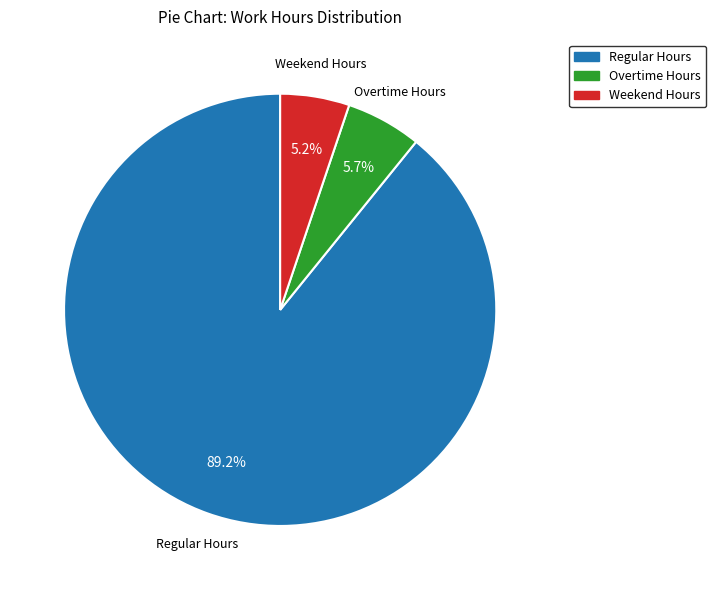

Is there any slice that represents more than half of the pie?

Yes